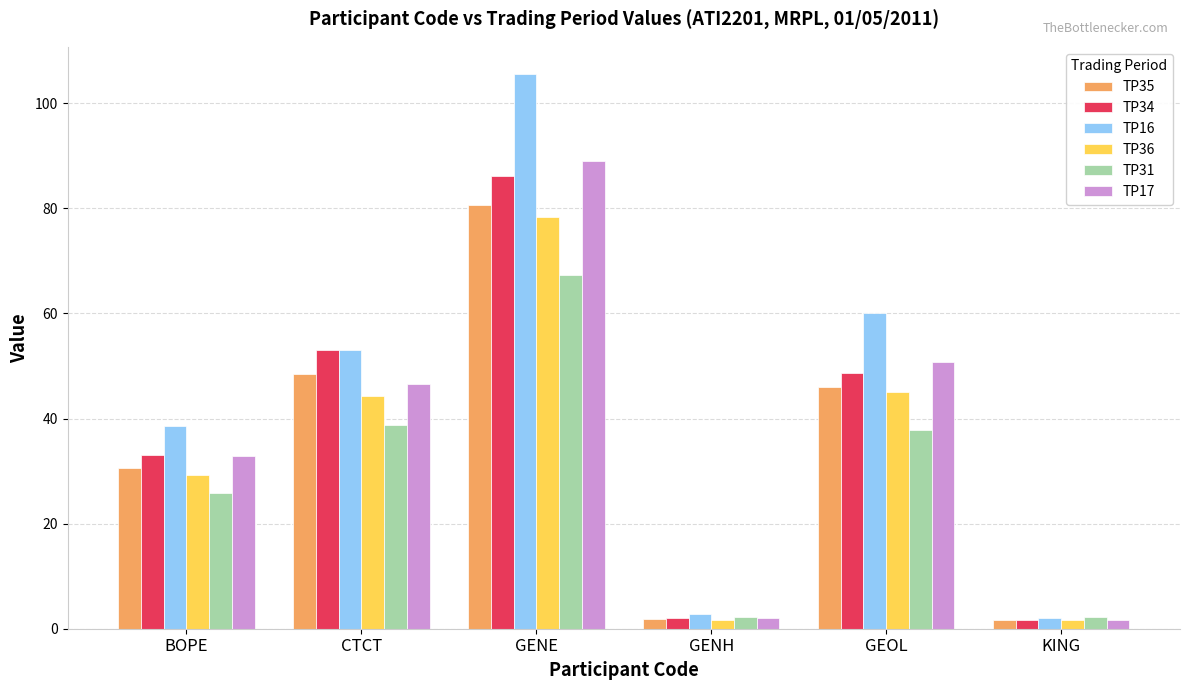

Between GENE and GEOL, which series saw the biggest shift?

TP16